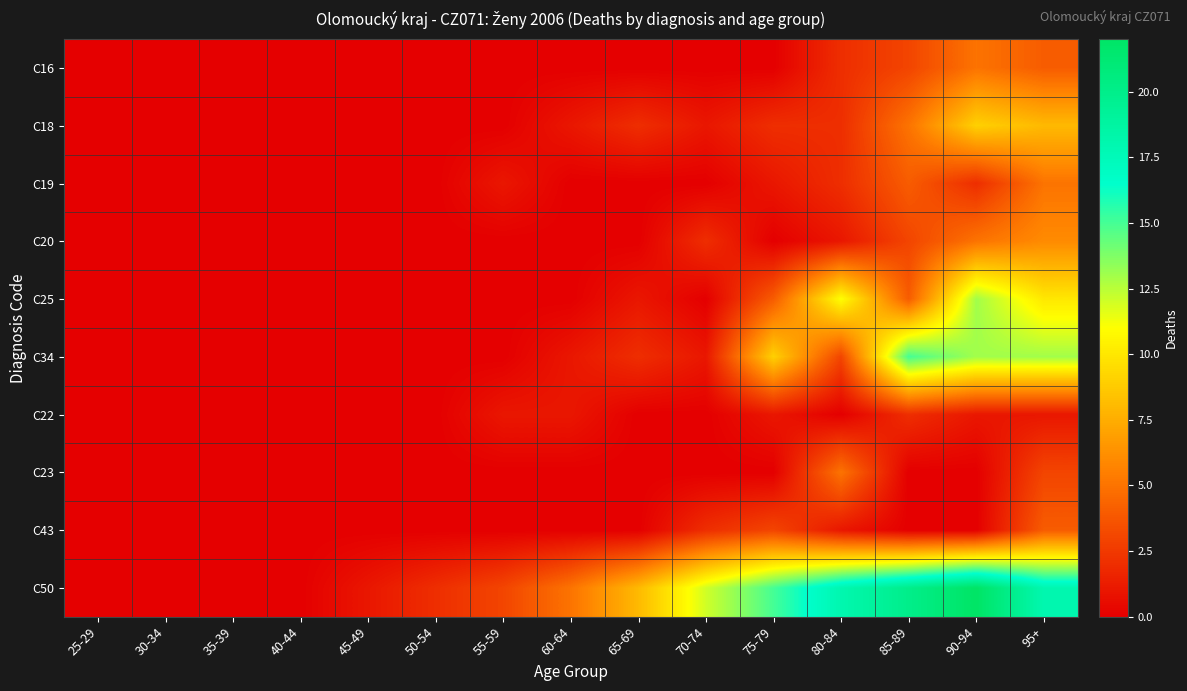

At 45-49, list the series in order from smallest to largest.

C16, C18, C19, C20, C25, C34, C22, C23, C43, C50